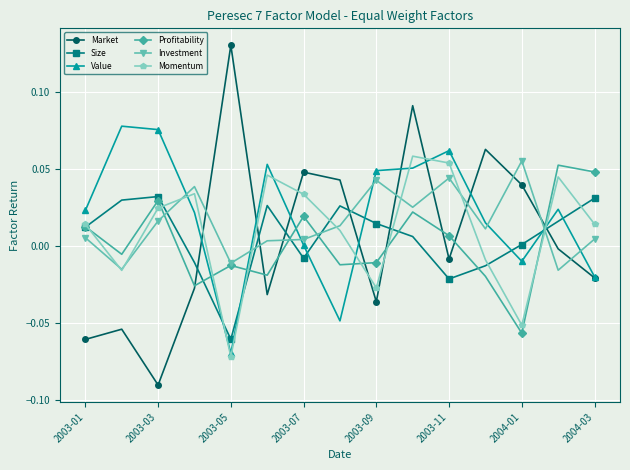

What are all the series names shown in the legend?

Market, Size, Value, Profitability, Investment, Momentum